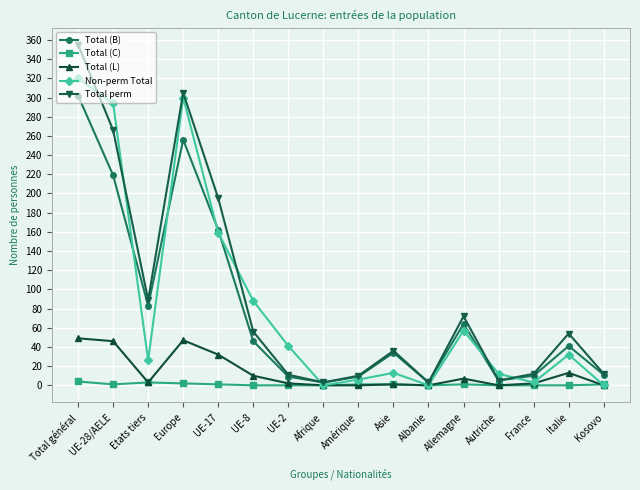

Which series changed the most between UE-8 and Autriche?

Non-perm Total